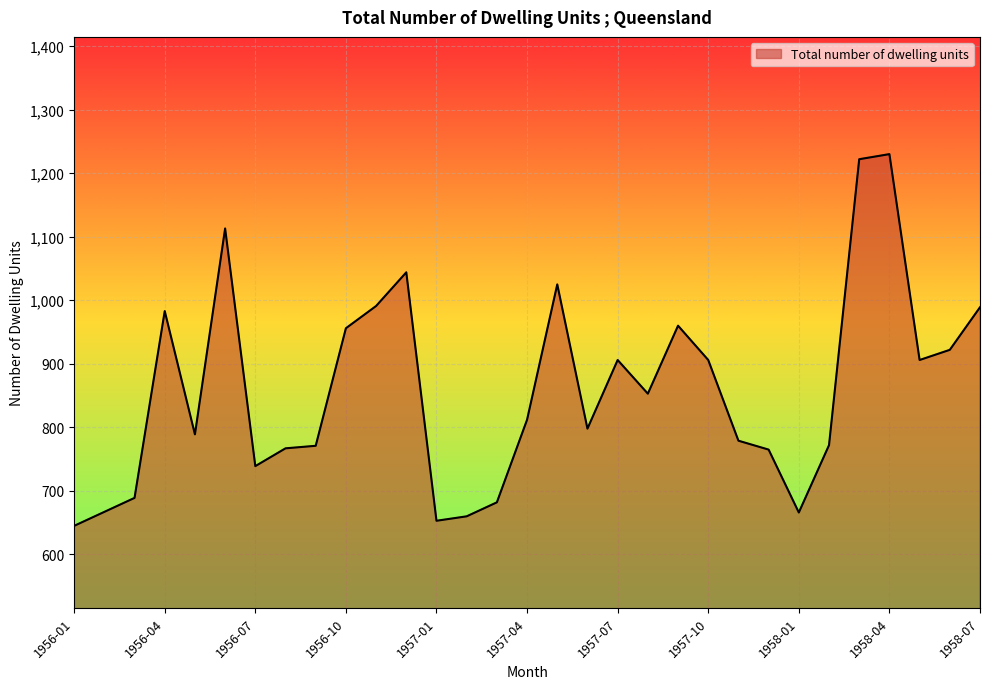

What is the smallest value displayed?

645